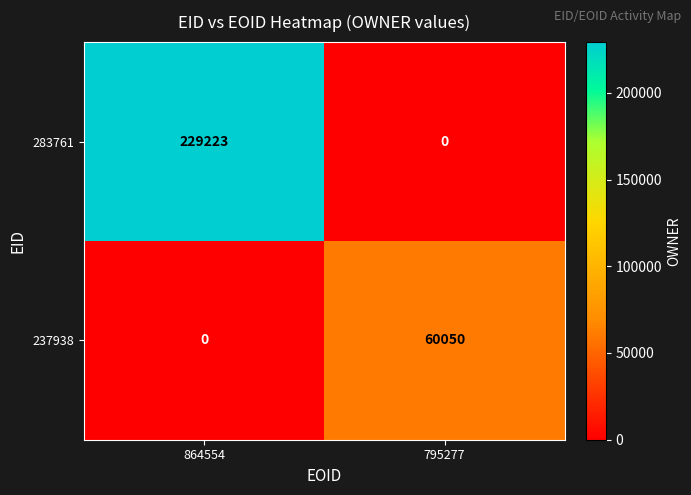

At which label is 283761 closest to 114611?

795277